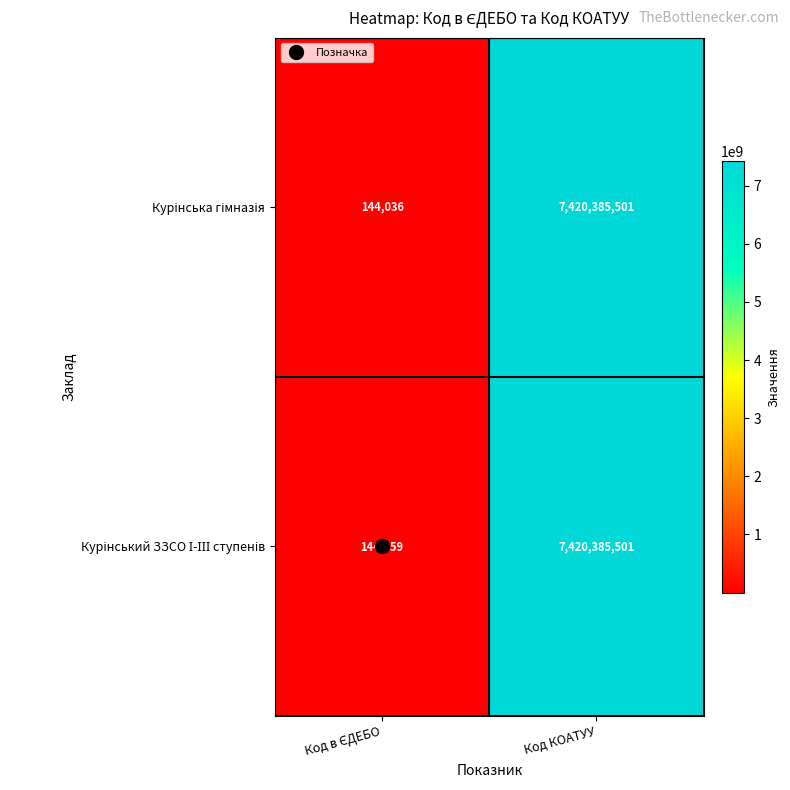

What is the greatest value displayed?

7420385501